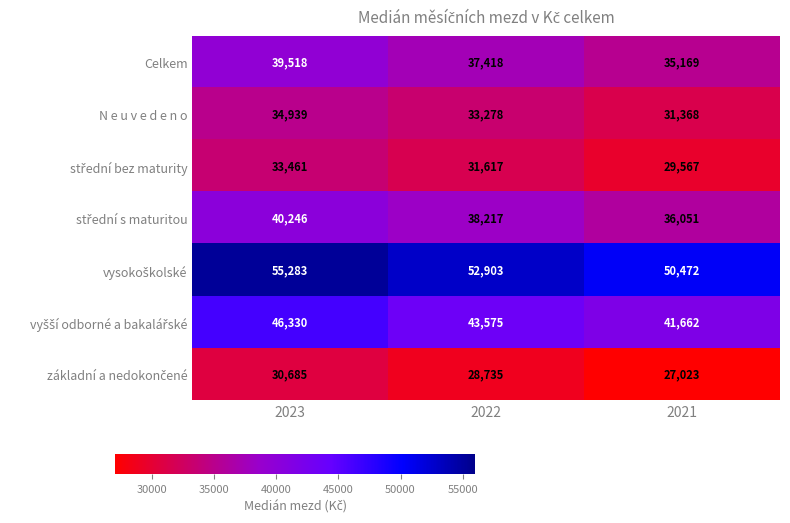

How many data points does each series have?

3